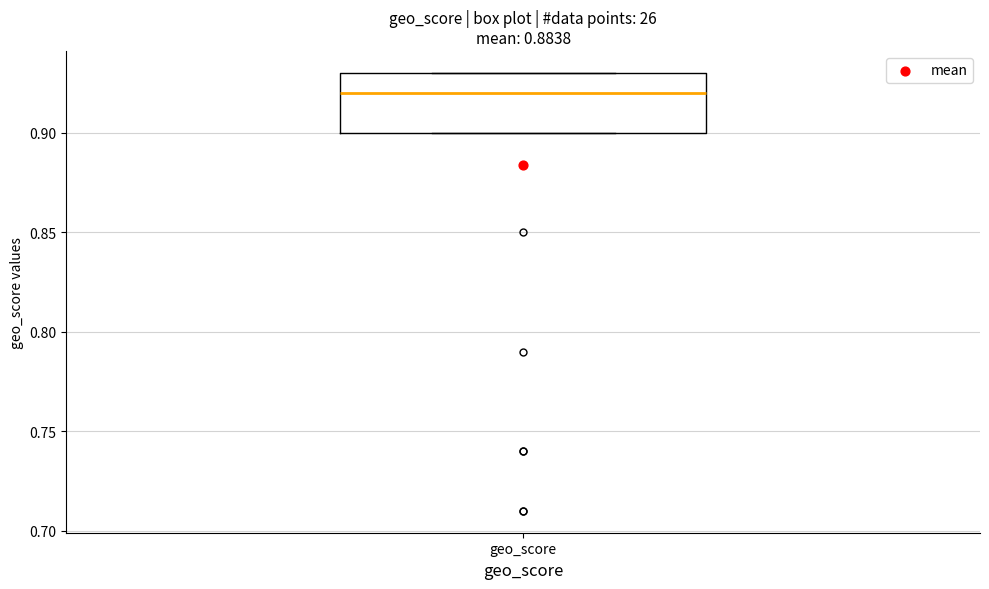

Transcribe this box plot: give where the median line is, the range the box spans, and where the two whiskers end, as read against the y-axis. The values are not printed on the chart, so give them approximately, as read against the axis.

median 0.92, box 0.90 to 0.93, whiskers 0.90 to 0.93